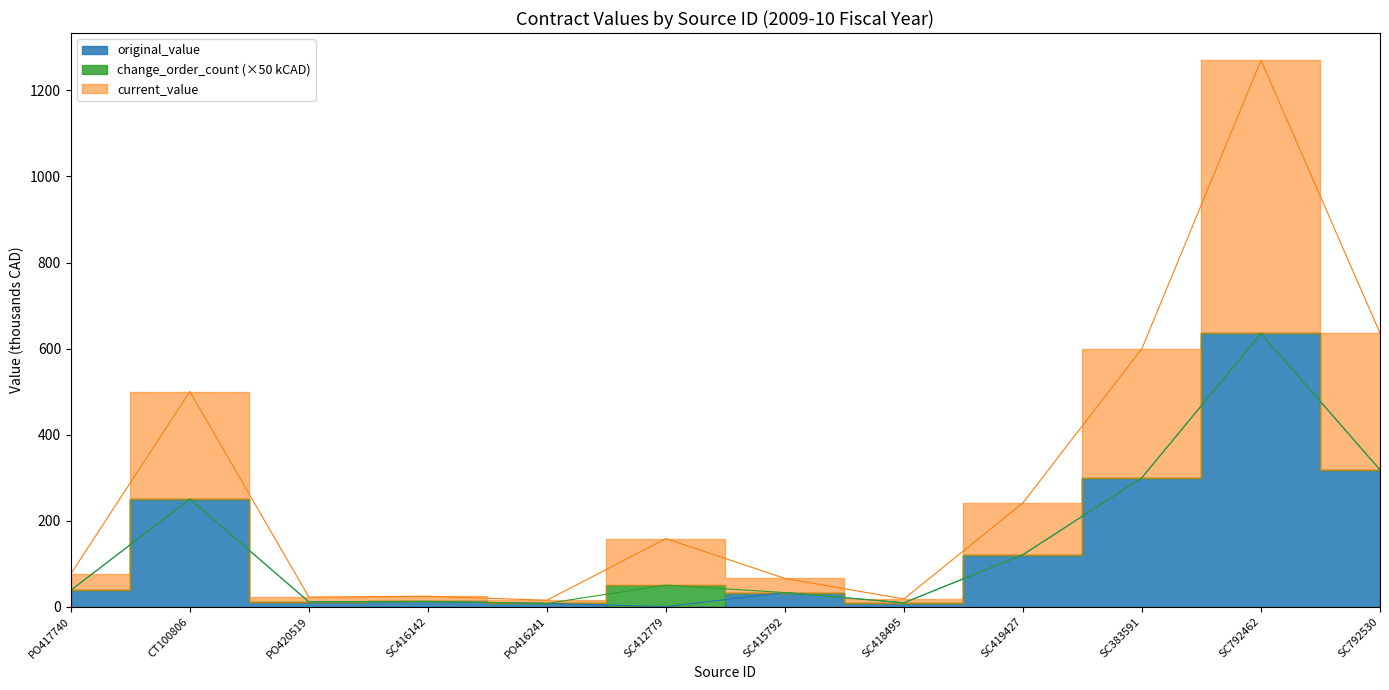

True or false: current_value and original_value intersect in this chart.

False